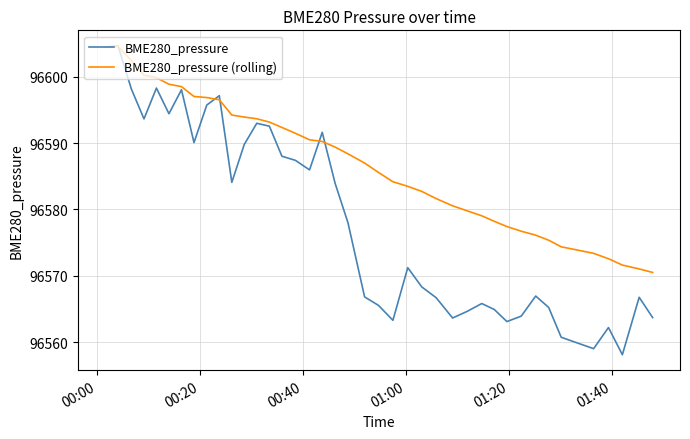

What is the lowest value of the BME280_pressure (rolling) series?

96570.5